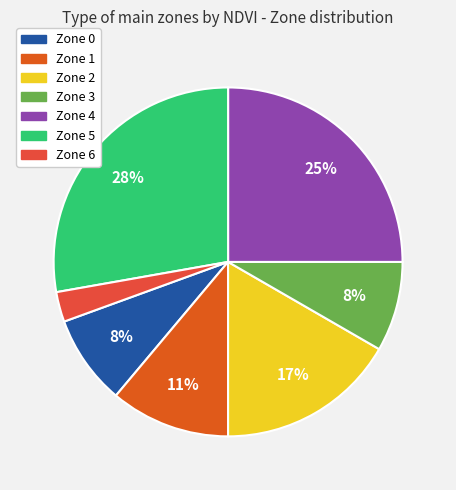

To the nearest percent, what is the average slice percentage?

14%